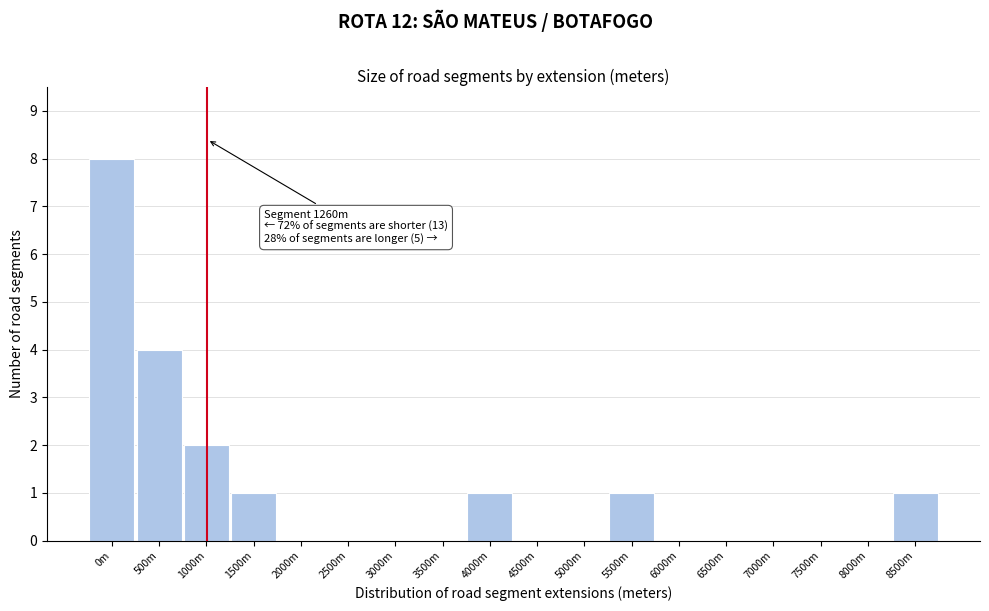

Reading left to right, list all the values displayed in this chart.

0m=8	500m=4	1000m=2	1500m=1	2000m=0	2500m=0	3000m=0	3500m=0	4000m=1	4500m=0	5000m=0	5500m=1	6000m=0	6500m=0	7000m=0	7500m=0	8000m=0	8500m=1